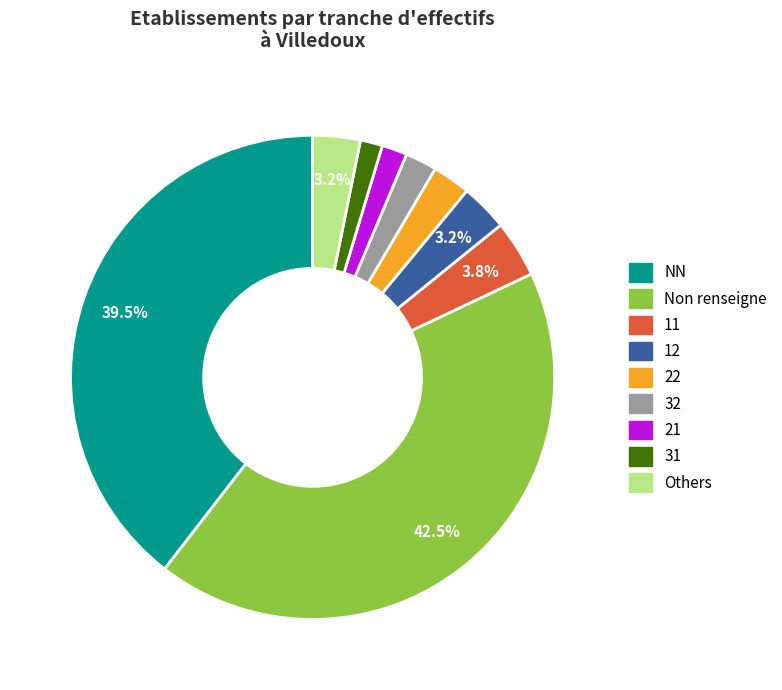

Is the sum of 32 and 21 greater than half?

No